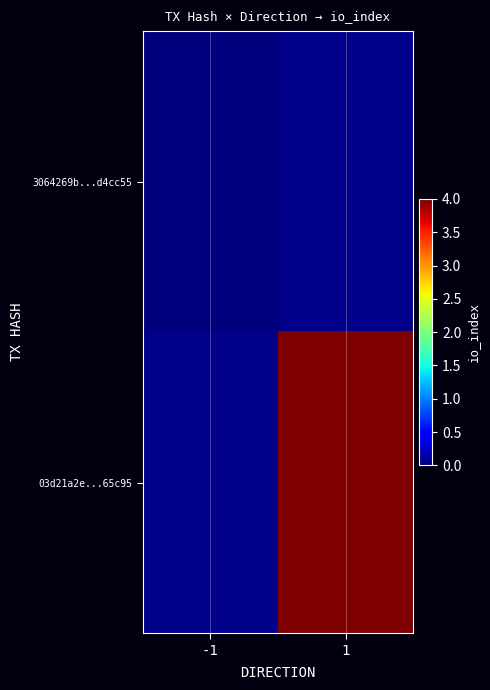

At 1, list the series in order from largest to smallest.

3064269b...d4cc55, 03d21a2e...65c95